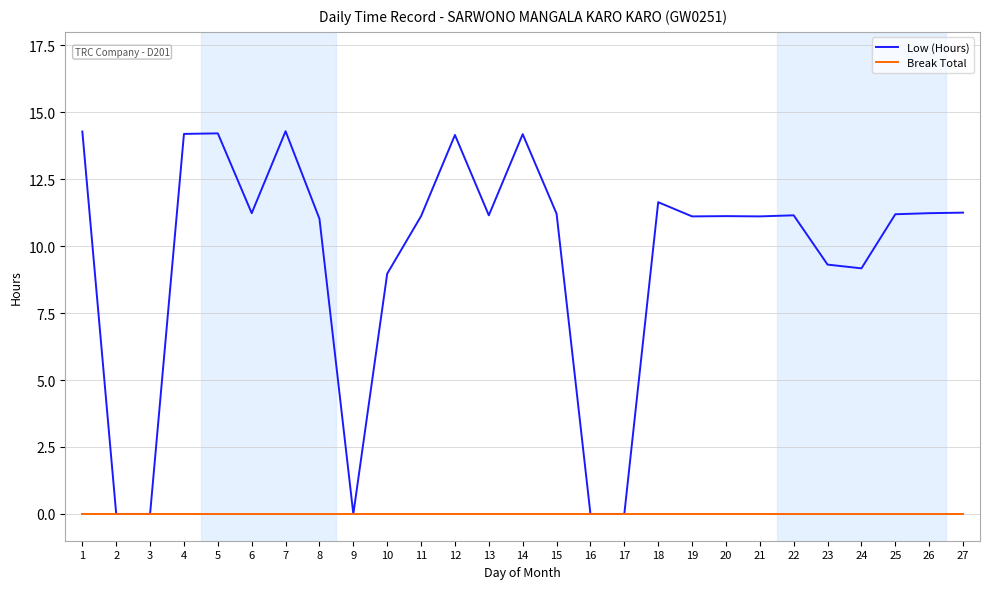

What is the difference between the highest and lowest values at 20?

11.1